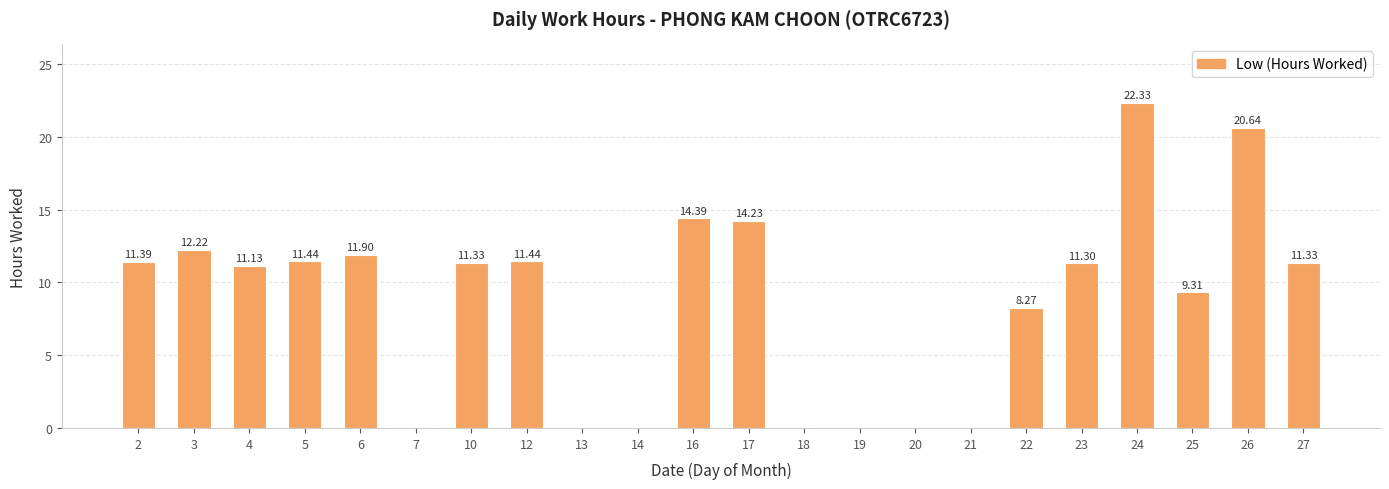

Is it true that the value at 25 is 16.6?

False